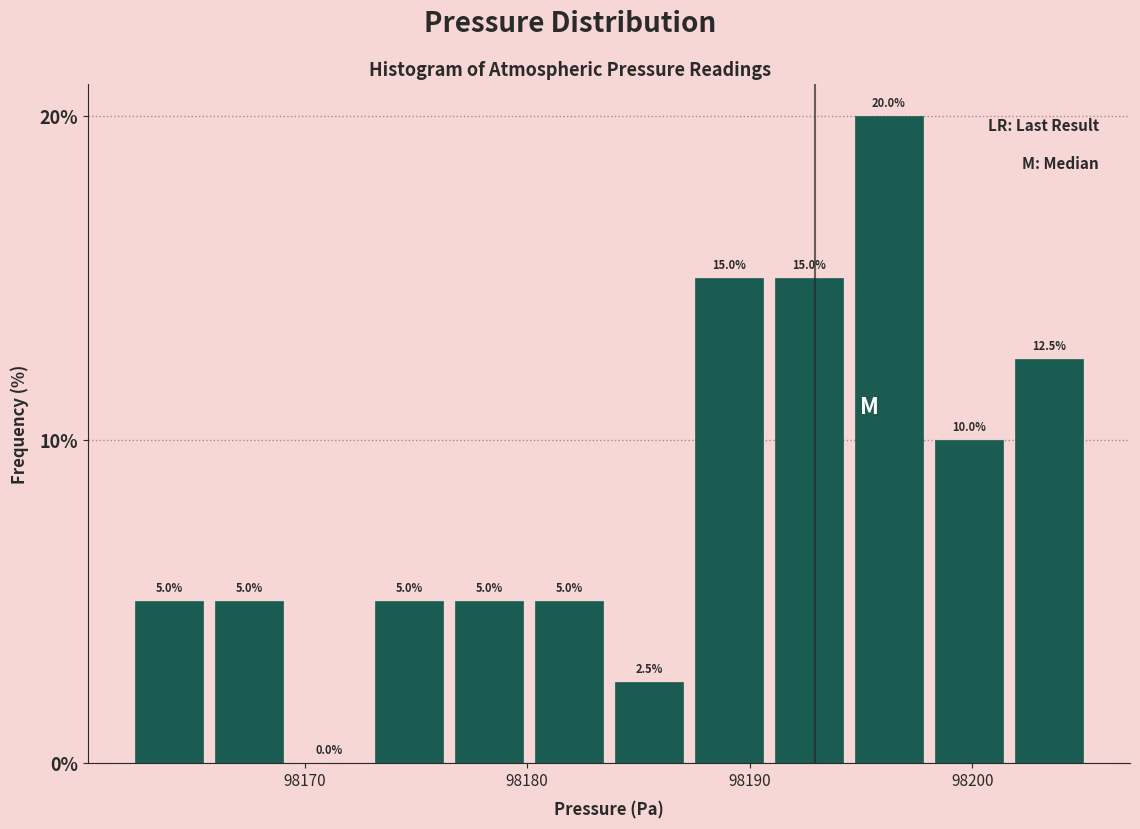

Around what value on the x-axis is the tallest bar? Give the approximate position of its centre, as read against the axis.

98196